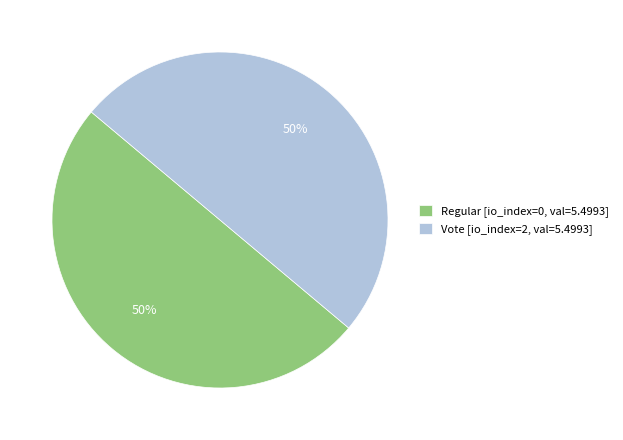

Approximately how many times larger is the value at Vote [io_index=2, val=5.4993] compared to Regular [io_index=0, val=5.4993]?

1.0